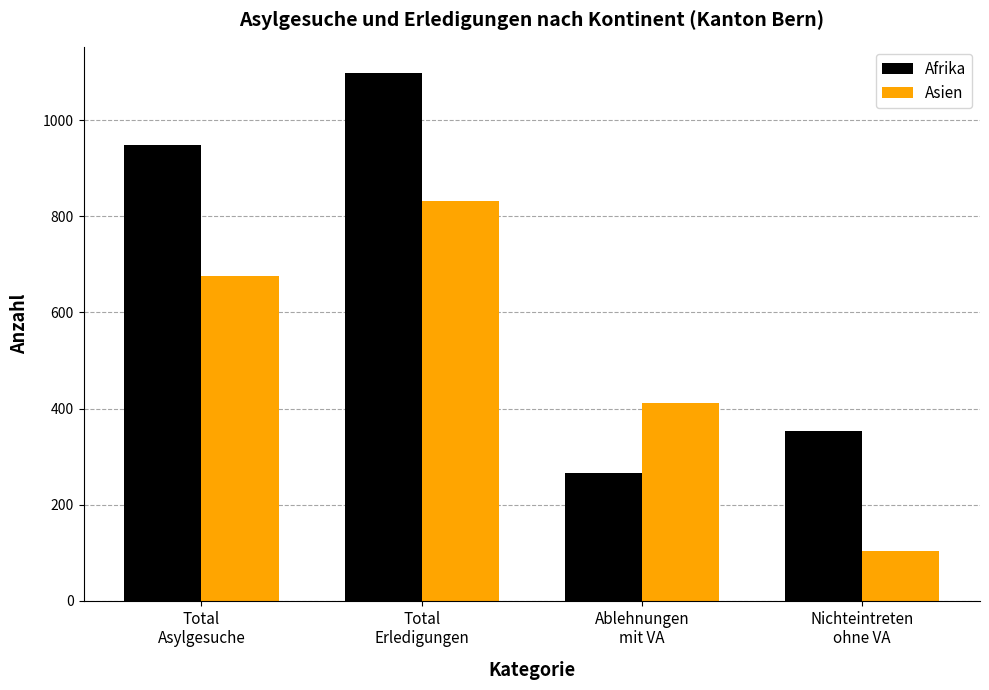

At which label does Asien reach its minimum?

Nichteintreten
ohne VA